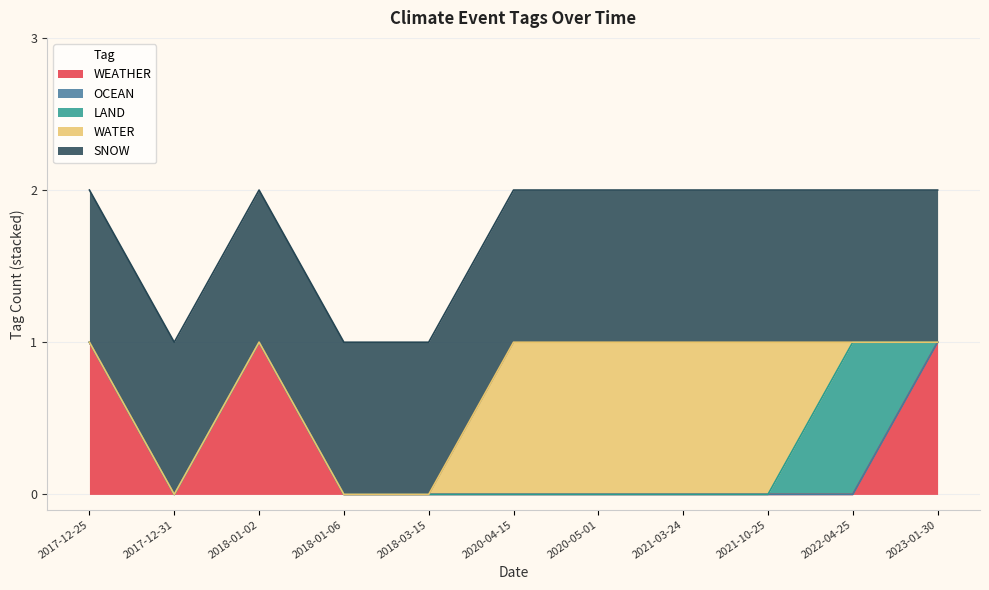

How many interior local peaks does the WATER series have?

1